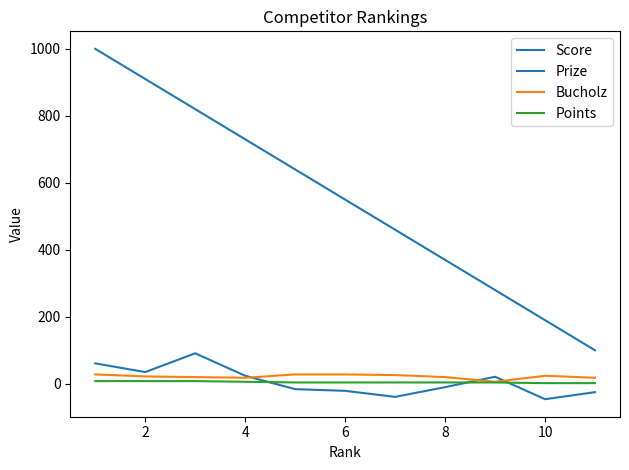

Which series has the largest total across all categories?

Prize